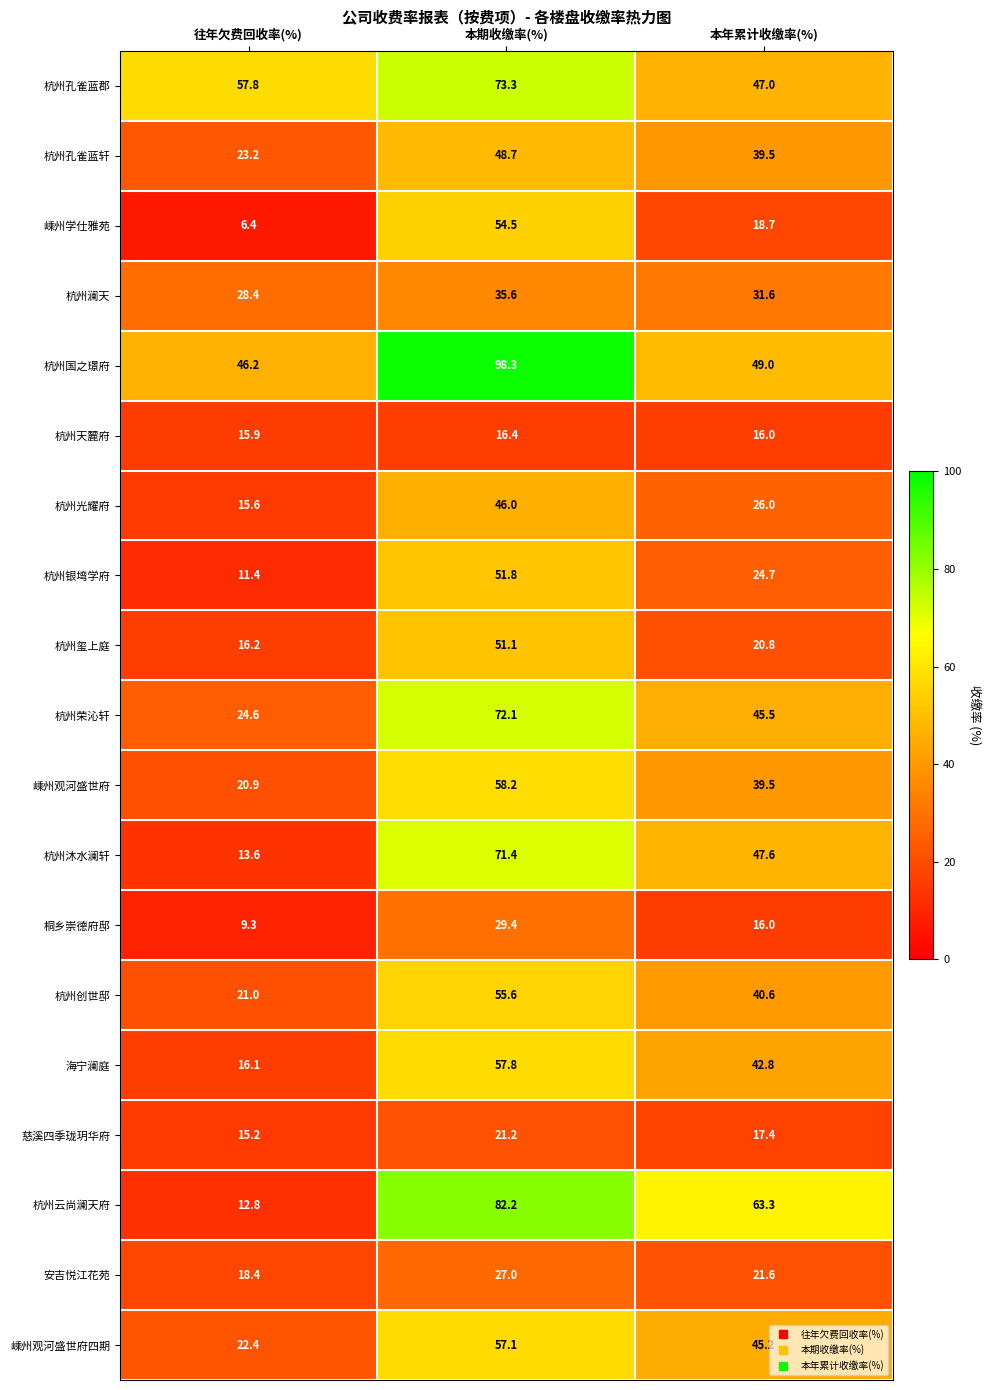

Where is 杭州天麓府 nearest to the value 16?

本年累计收缴率(%)